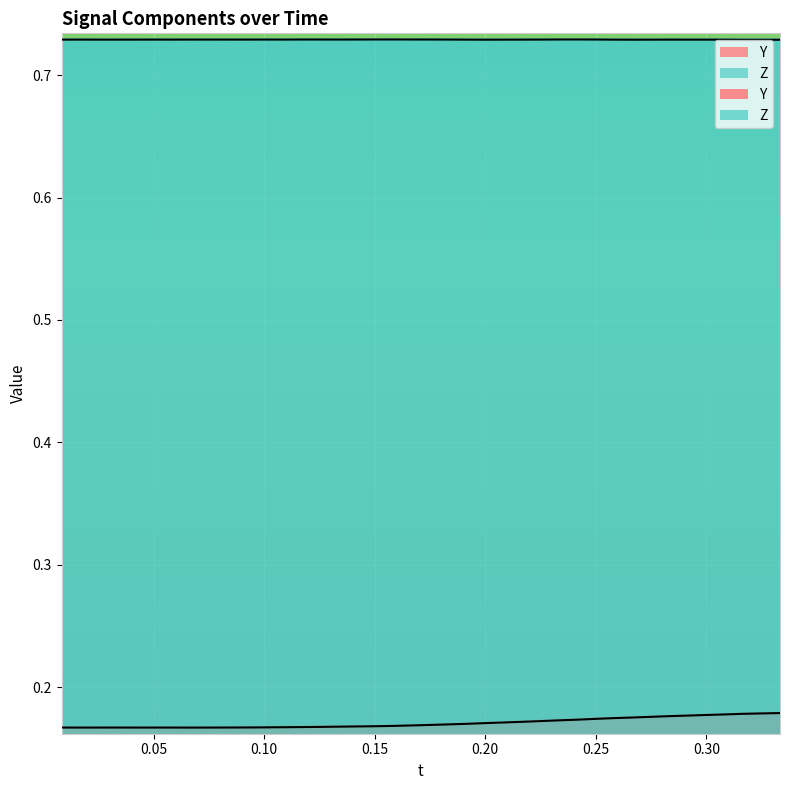

Count the Z values in the range 0 to 1.

40